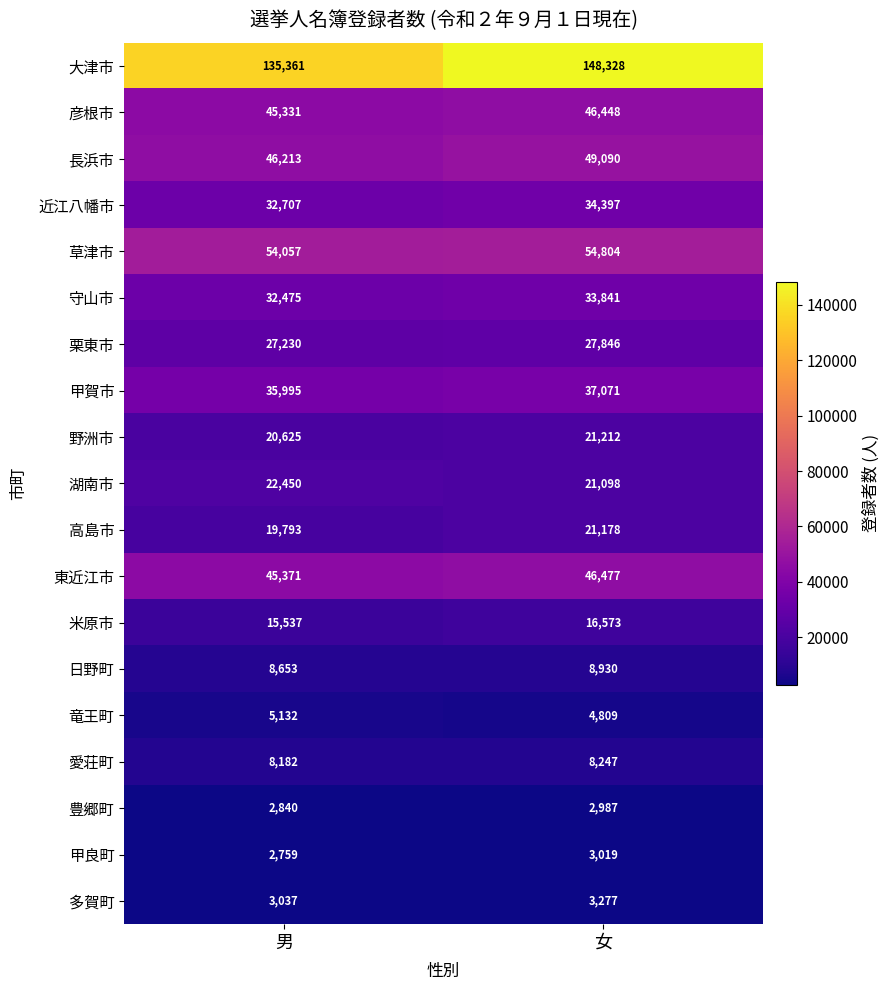

Read the 愛荘町 value at 男.

8182